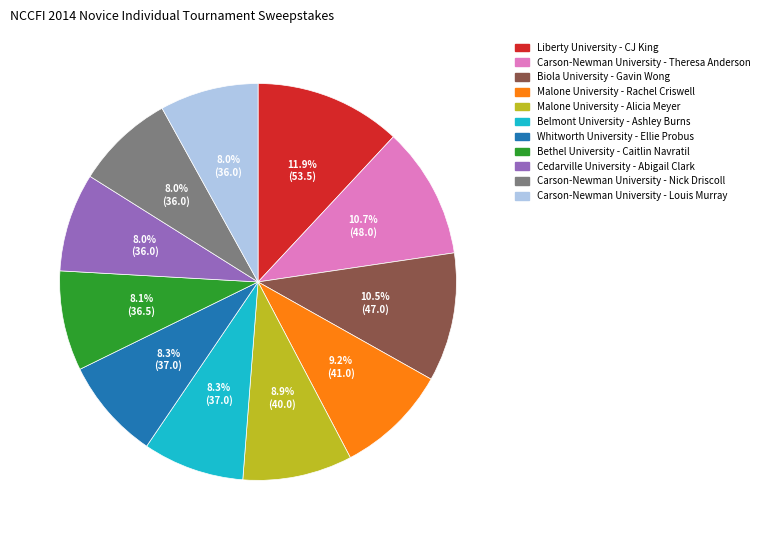

Does any single category account for the majority?

No